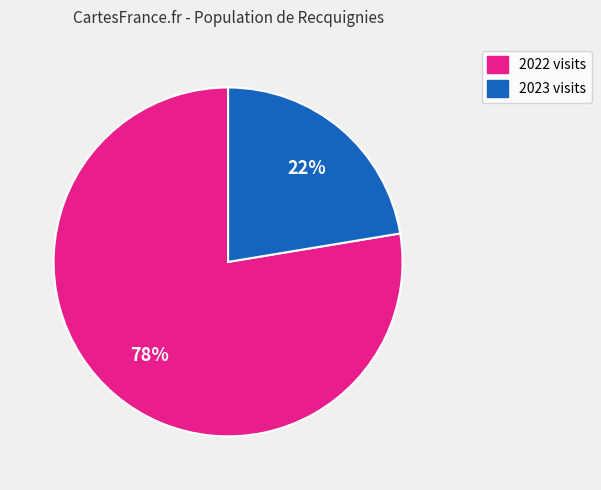

What is the ratio of the value at 2023 visits to the value at 2022 visits?

0.3